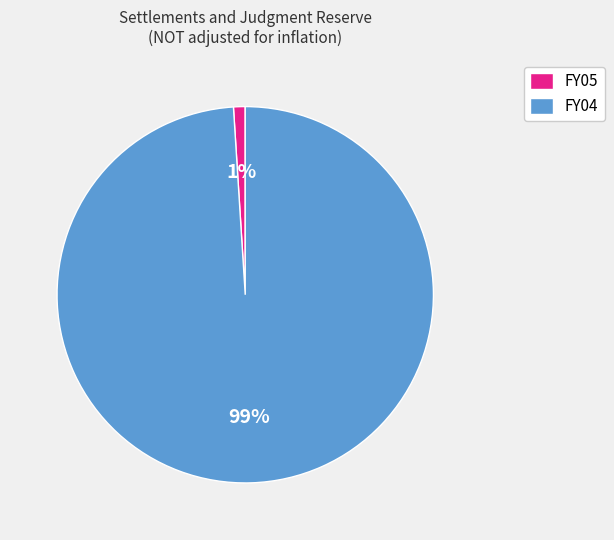

Combined, do FY05 and FY04 account for over 50%?

Yes